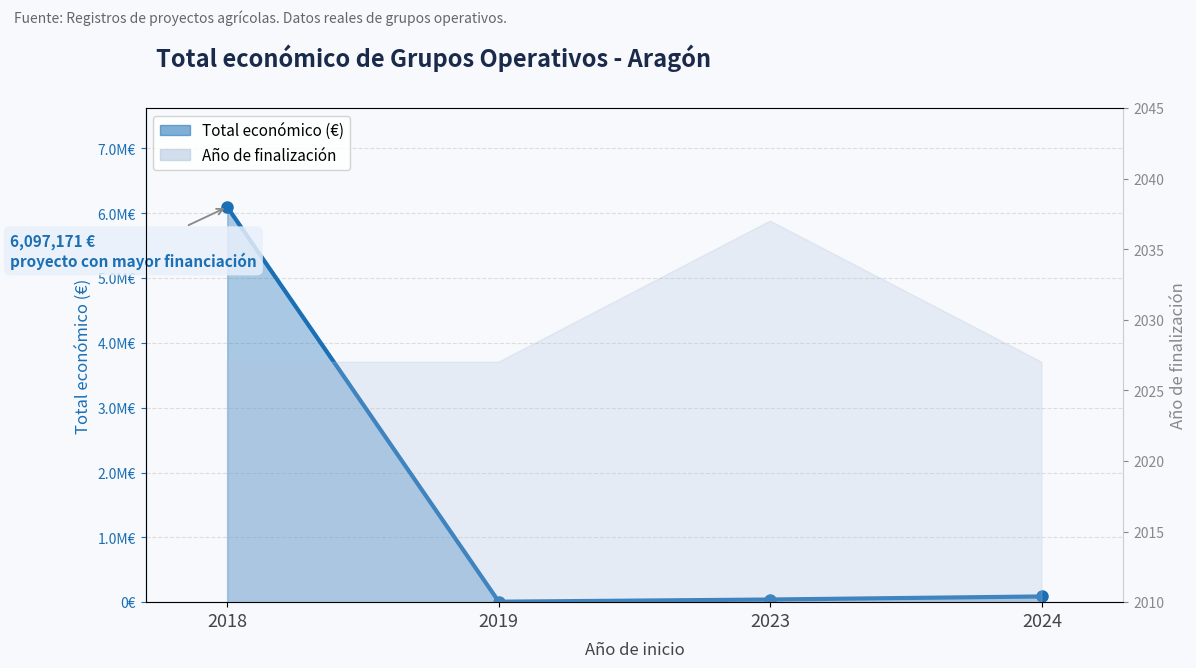

List the labels in order of value, largest first.

2018, 2024, 2023, 2019